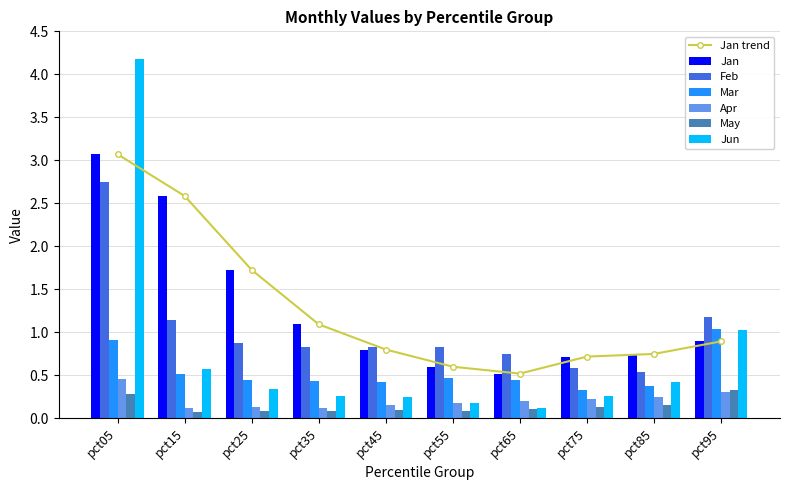

What is the sum of all Mar values?

5.4